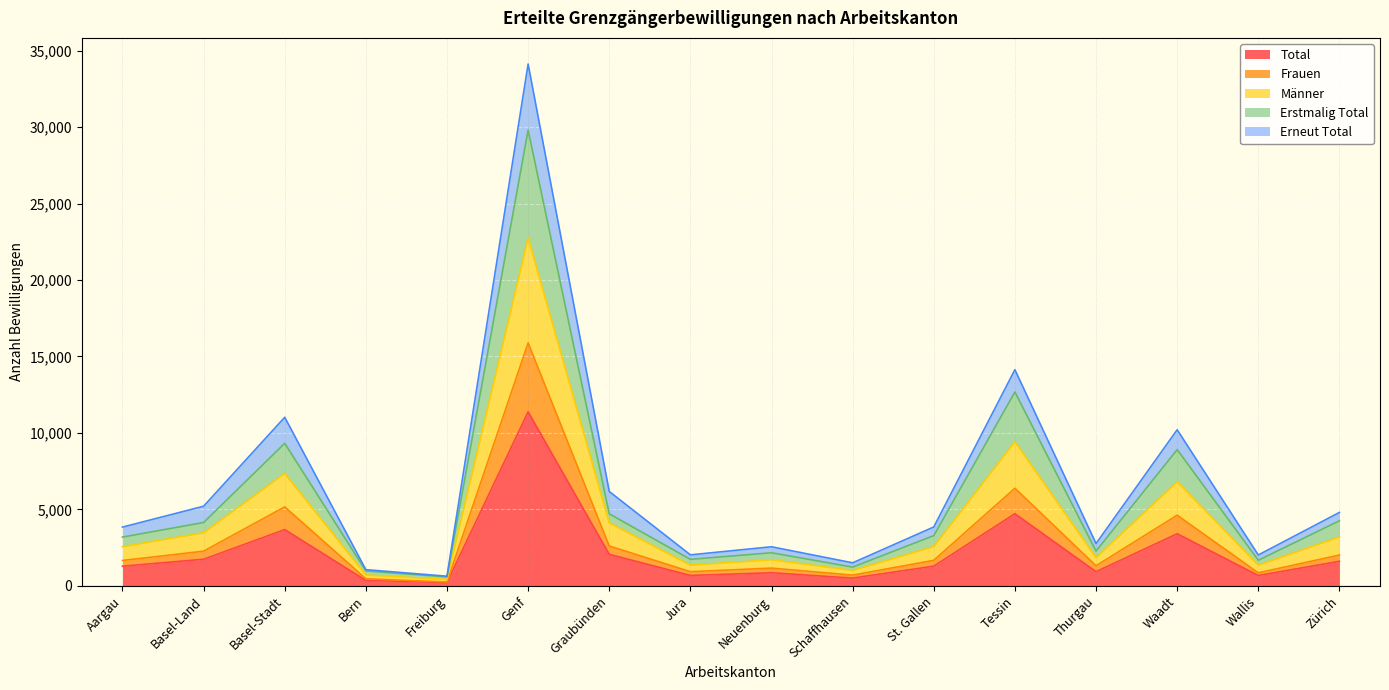

What is the spread (max minus min) of values at Tessin?

7963